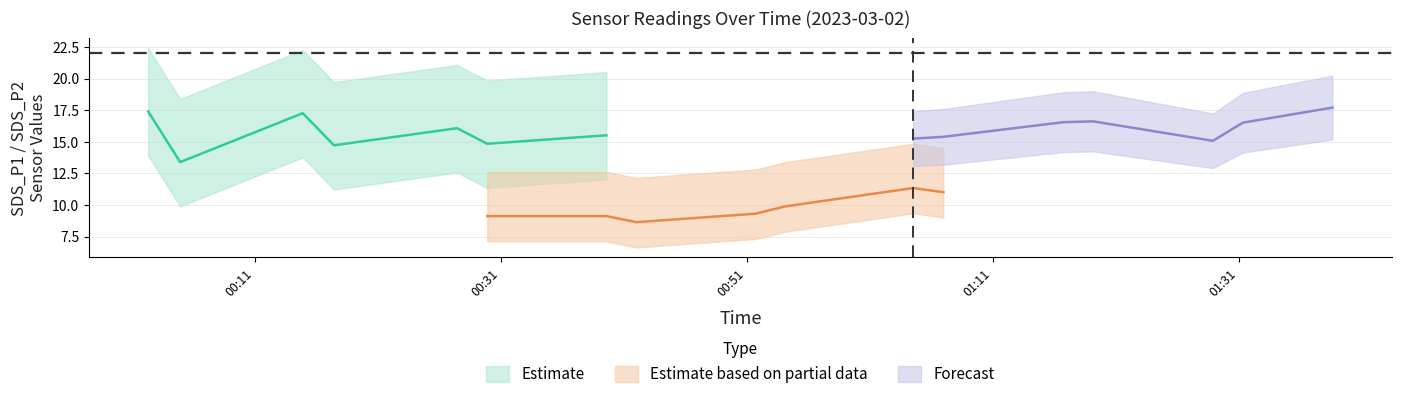

Is it true that SDS_P2 equals 13.1 at SDS_P2?

False